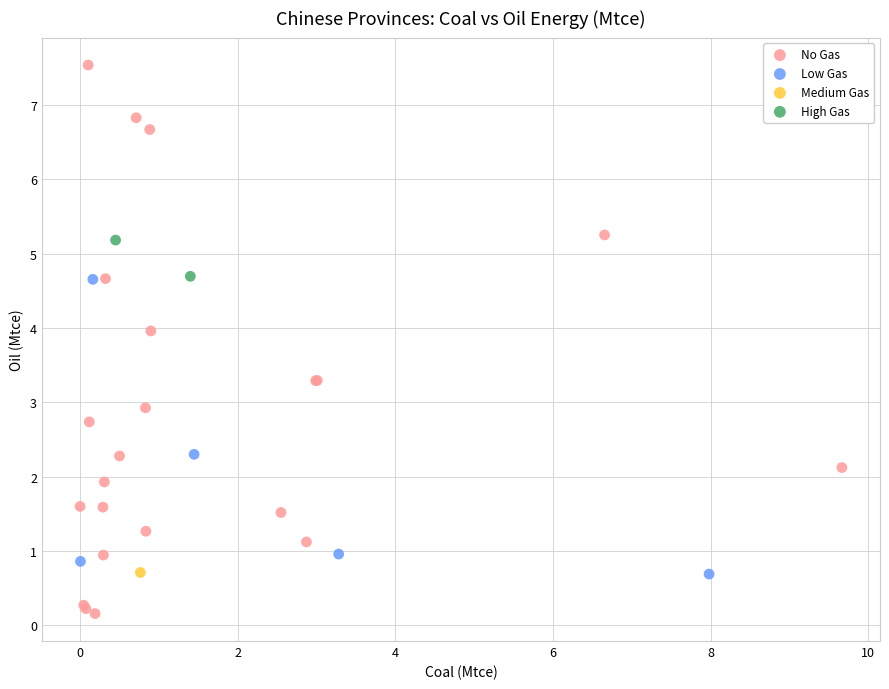

What are all the series names shown in the legend?

No Gas, Low Gas, Medium Gas, High Gas